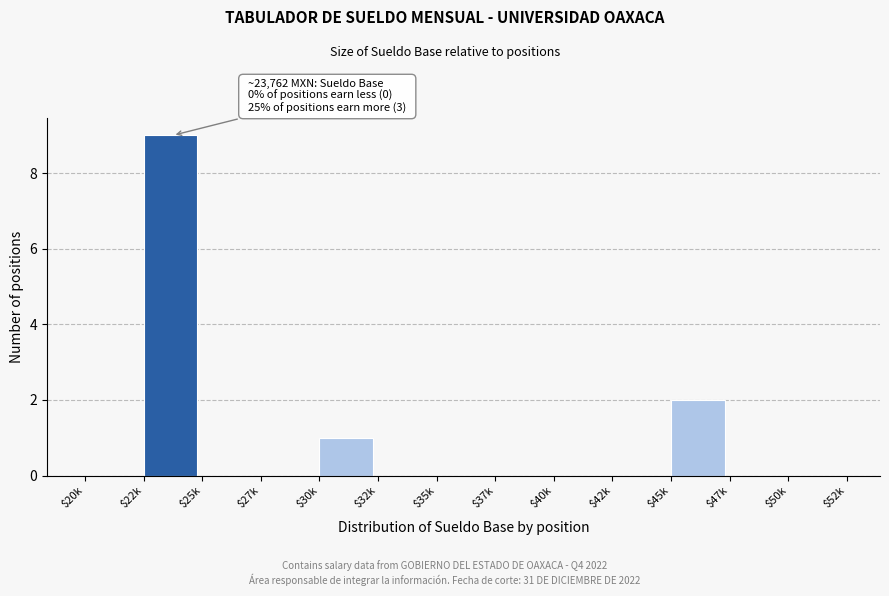

Where is the data nearest to the value 4?

$45k